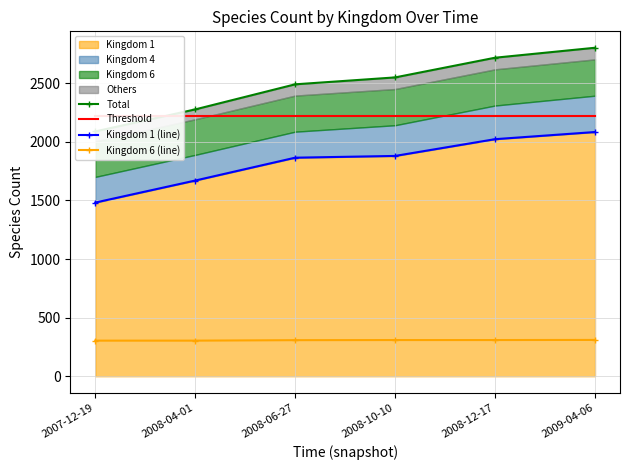

Reading left to right, list all the values displayed in this chart.

Total: 2007-12-19=2089	2008-04-01=2277	2008-06-27=2491	2008-10-10=2550	2008-12-17=2718	2009-04-06=2803
Threshold: 2007-12-19=2220	2008-04-01=2220	2008-06-27=2220	2008-10-10=2220	2008-12-17=2220	2009-04-06=2220
Kingdom 1 (line): 2007-12-19=1482	2008-04-01=1670	2008-06-27=1865	2008-10-10=1880	2008-12-17=2023	2009-04-06=2084
Kingdom 6 (line): 2007-12-19=304	2008-04-01=304	2008-06-27=308	2008-10-10=309	2008-12-17=309	2009-04-06=310